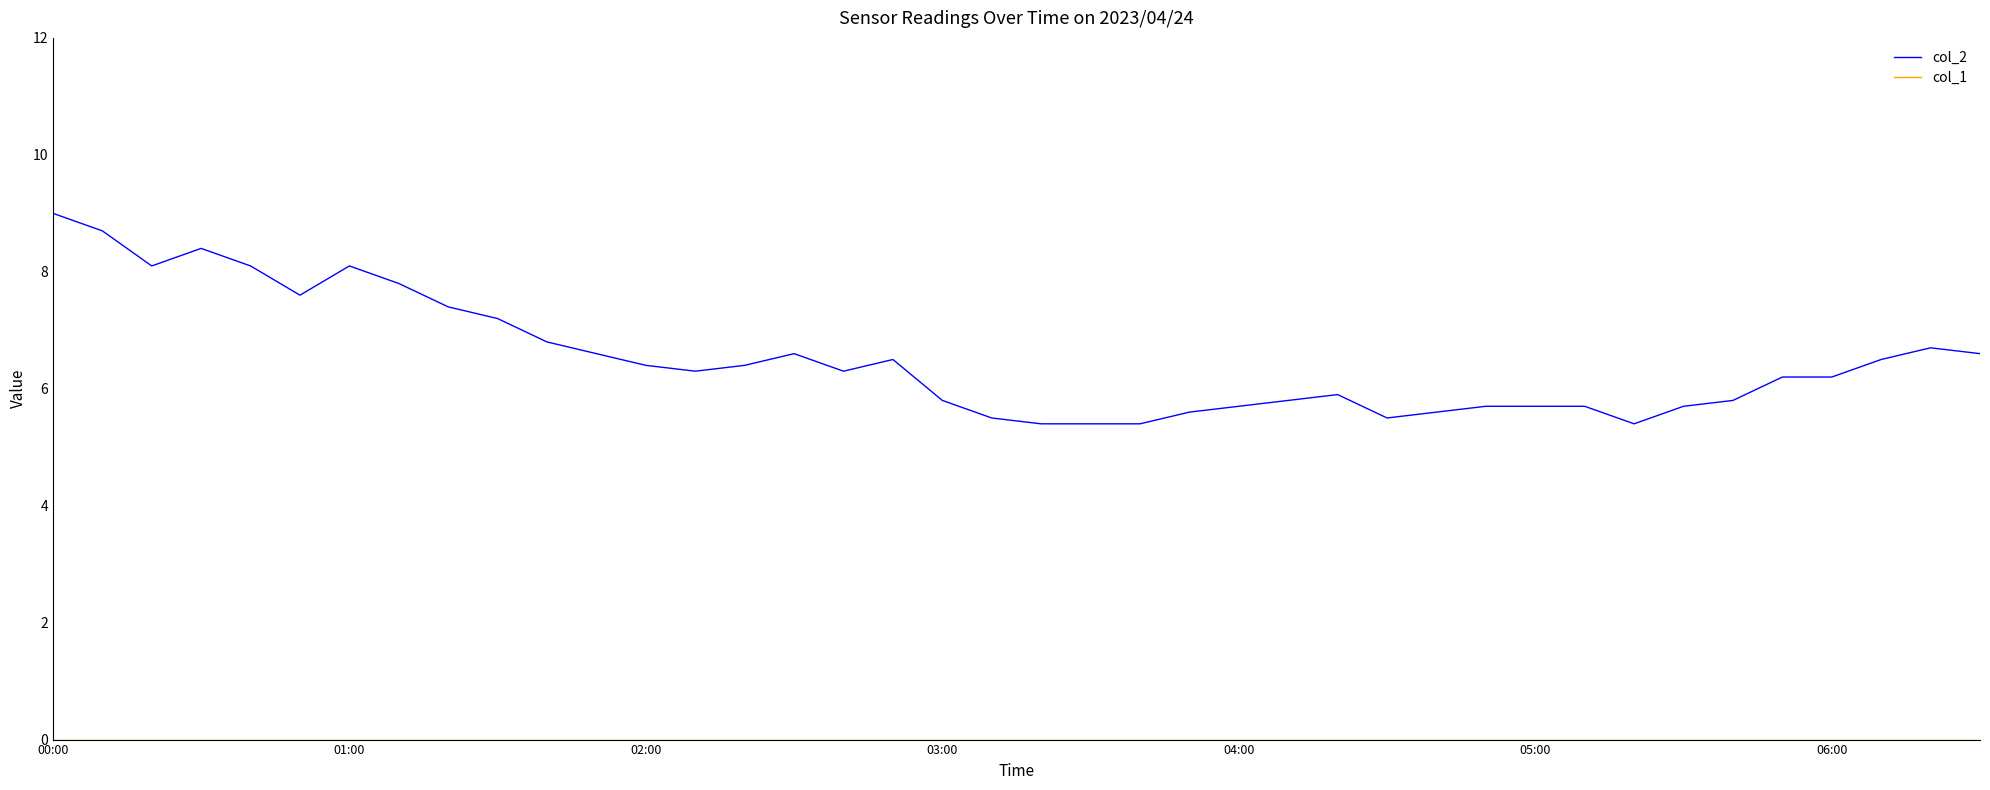

What is the difference between the maximum and minimum values in the col_2 series?

3.6